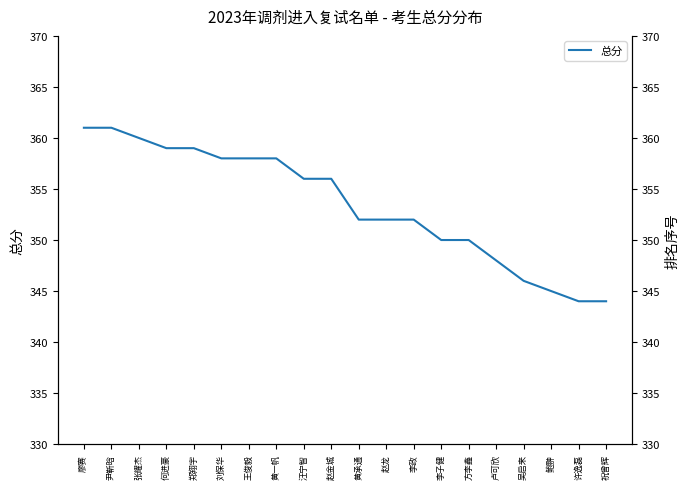

At which label is the value closest to 352?

黄承通